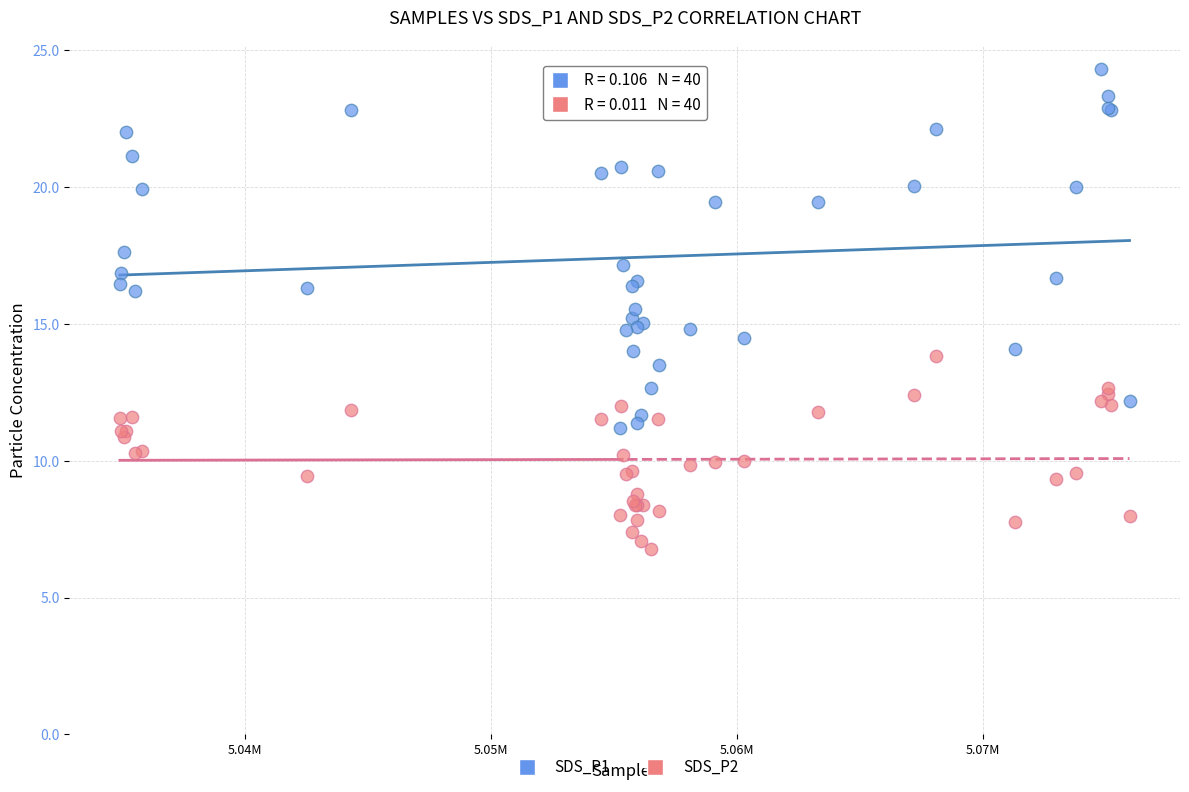

What is the X range (max minus min) for the scatter plot?

41039.0